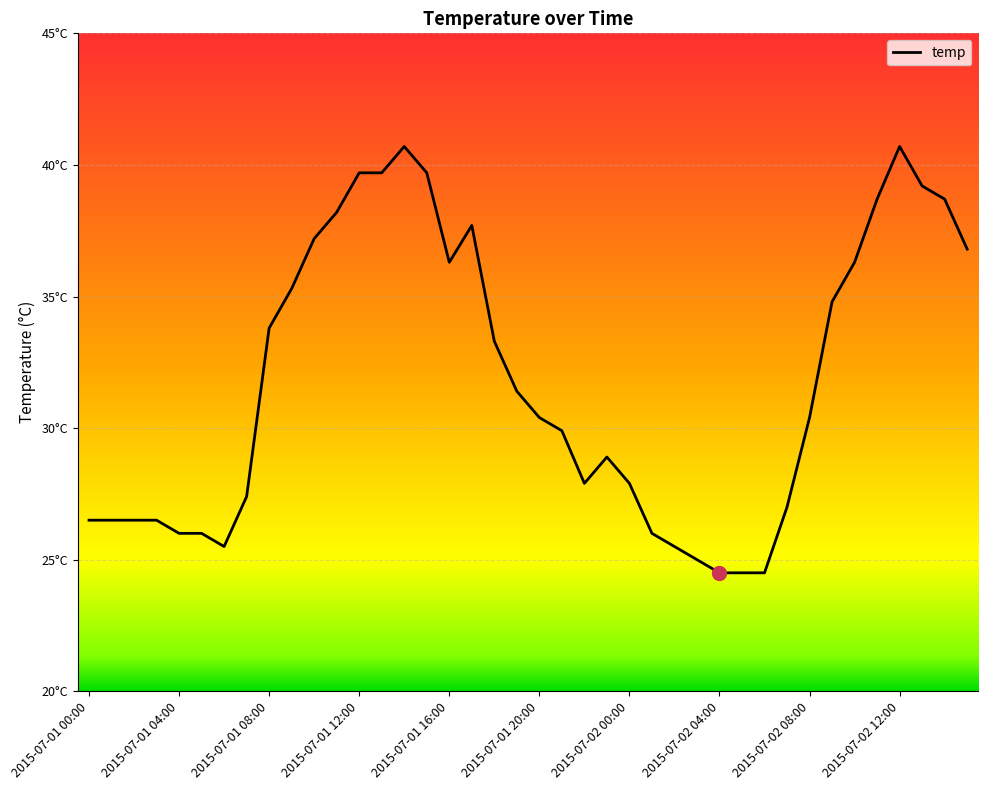

What is the greatest value displayed?

40.7